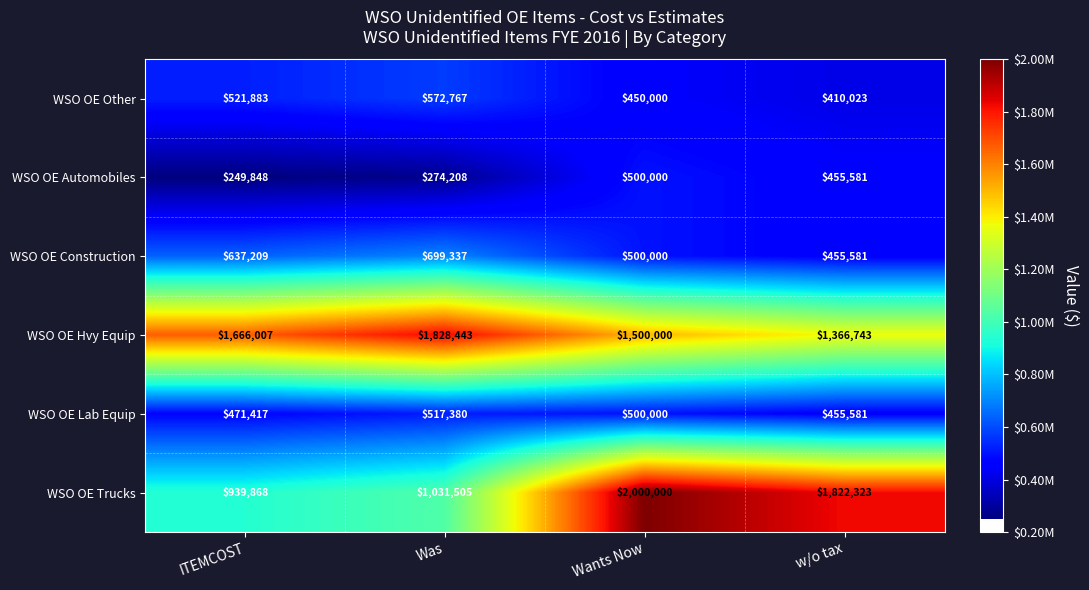

What is the difference between the WSO OE Lab Equip values at Was and ITEMCOST?

45963